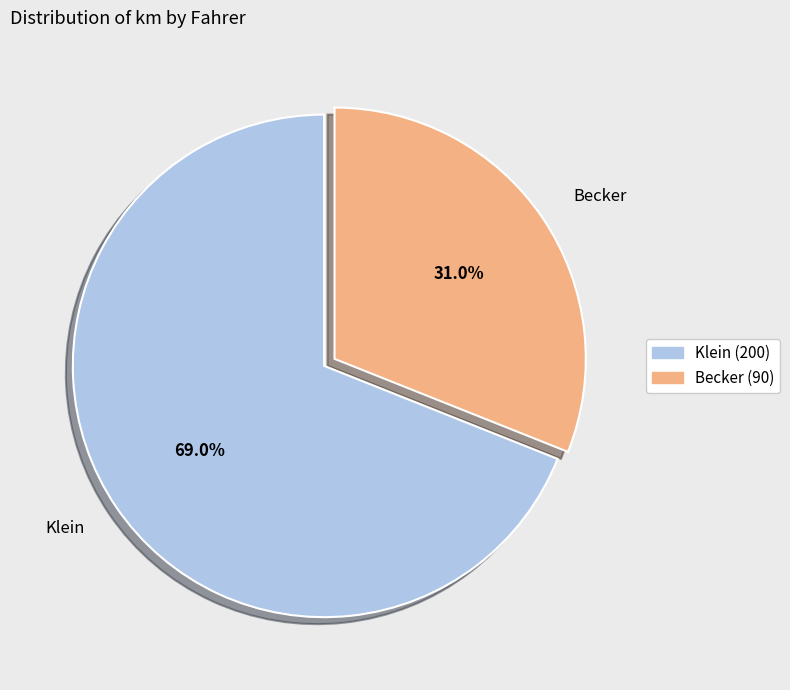

Which slice is the smallest?

Becker